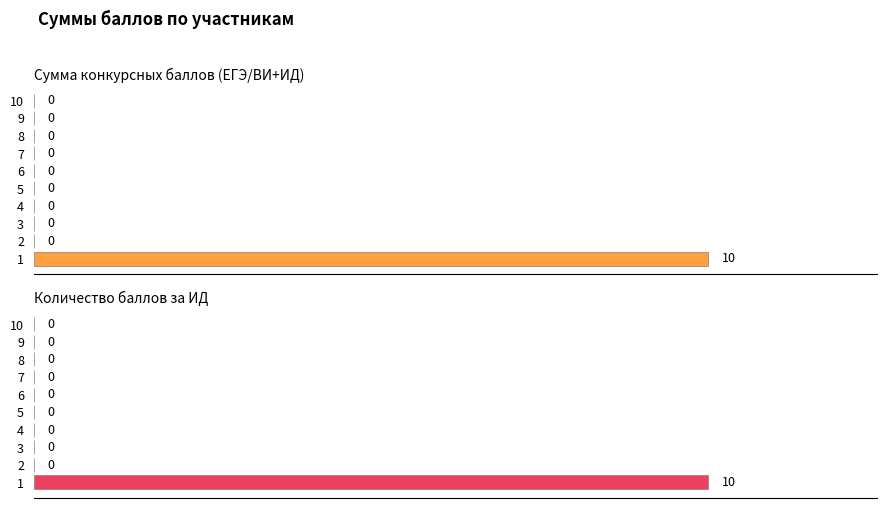

What are all the series names shown in the legend?

Сумма конкурсных баллов (ЕГЭ/ВИ+ИД), Количество баллов за ИД